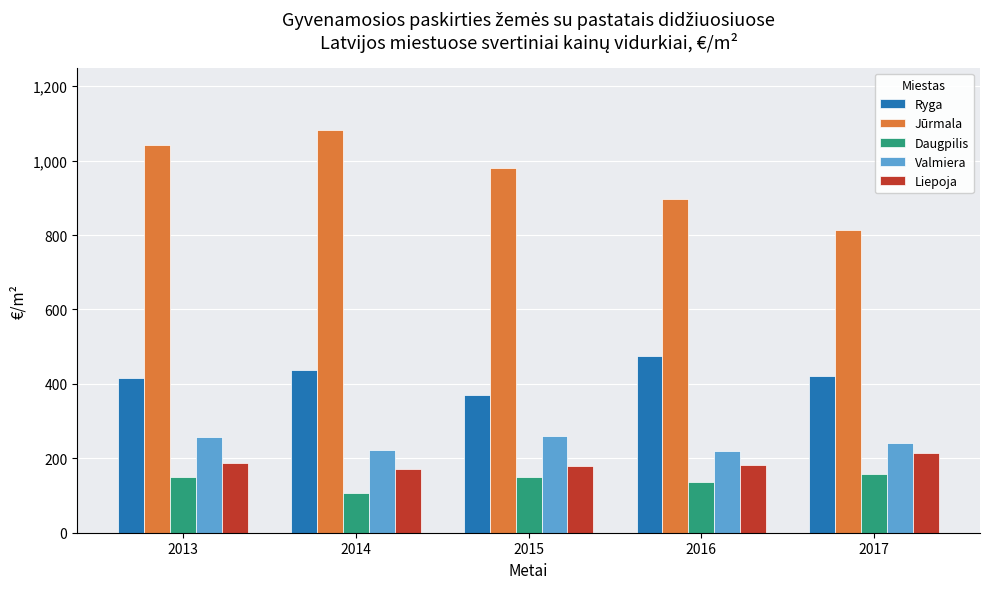

Which label corresponds to the largest value in the chart?

2014